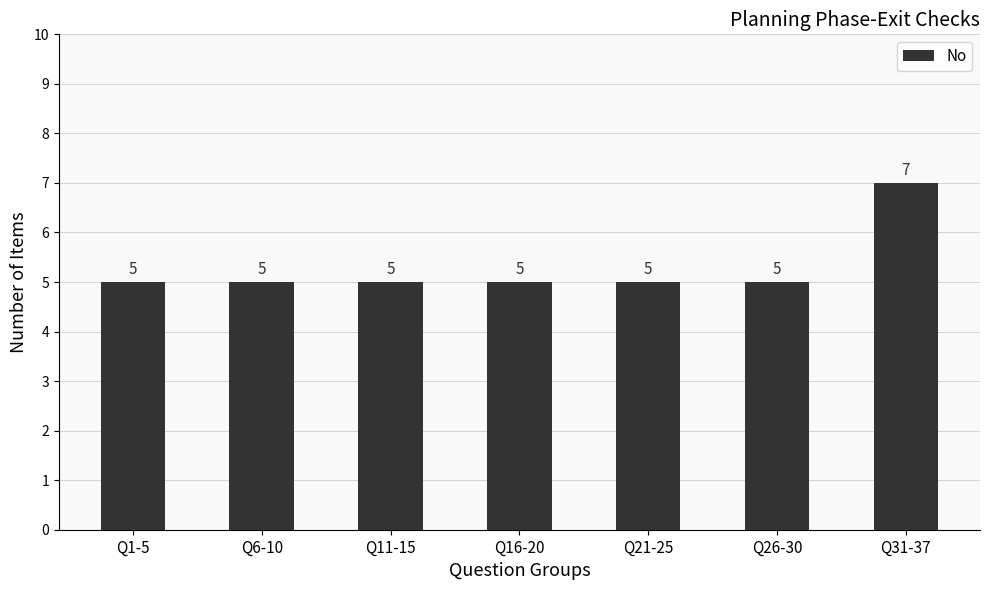

What is the difference between the maximum and second lowest values?

2